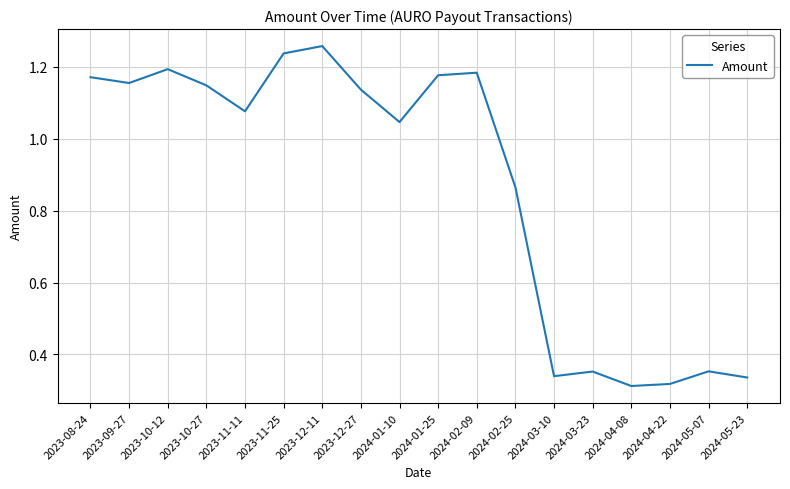

What position from the left is 2024-02-09?

11